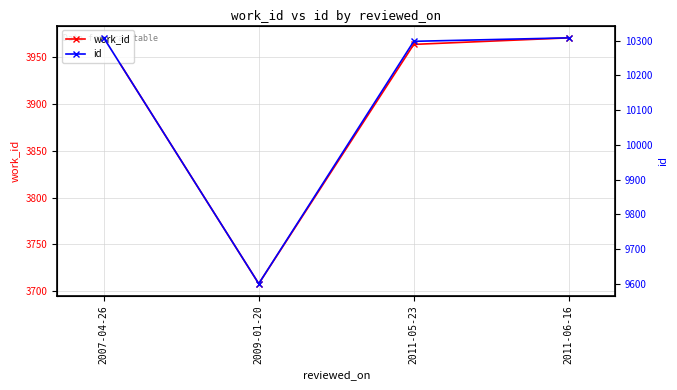

Is this an area chart (filled region under the line)?

No